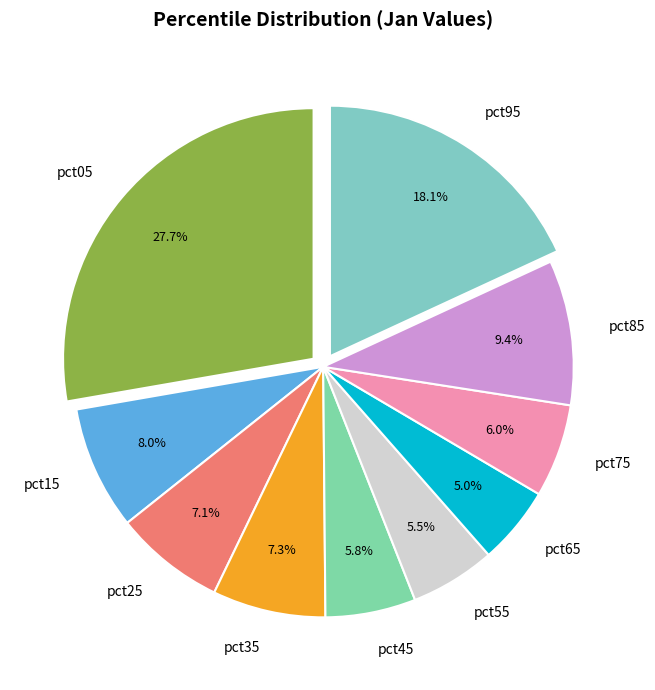

What percentage do pct55 and pct35 together represent?

12.8%